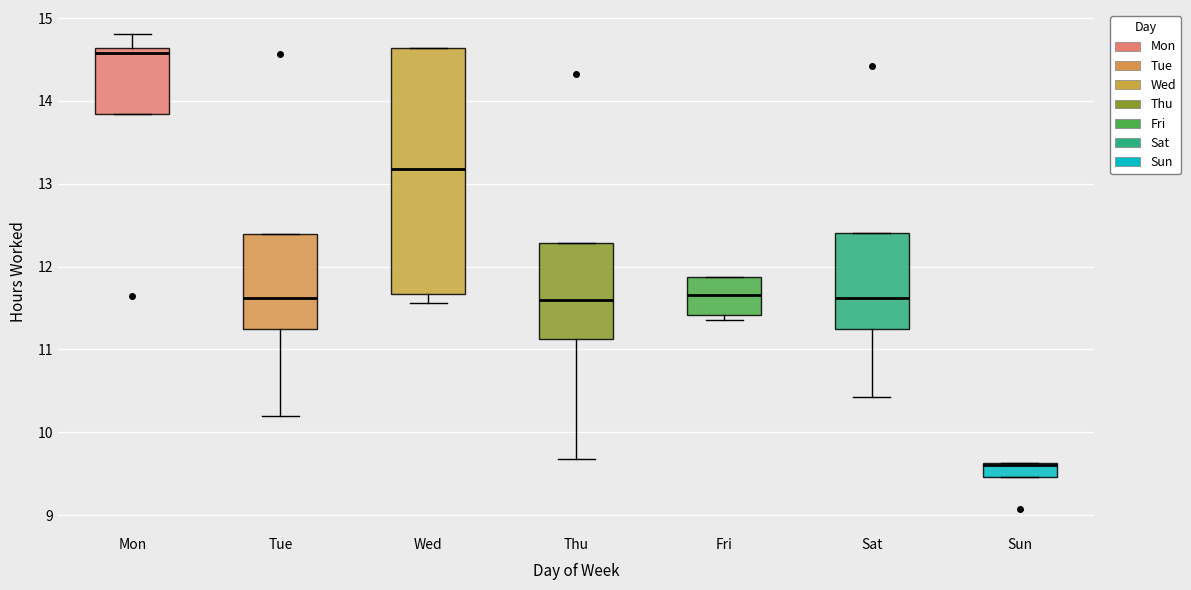

Reading left to right, transcribe this box plot: for each box, give where its median line is, the range the box spans, and where its two whiskers end, as read against the y-axis. The values are not printed on the chart, so give them approximately, as read against the axis.

Mon: median 14.6 (just below the box's upper edge), box 13.8 to 14.6, whiskers 13.8 to 14.8
Tue: median 11.6, box 11.2 to 12.4, whiskers 10.2 to 12.4
Wed: median 13.2, box 11.7 to 14.6, whiskers 11.6 to 14.6
Thu: median 11.6, box 11.1 to 12.3, whiskers 9.7 to 12.3
Fri: median 11.7, box 11.4 to 11.9, whiskers 11.4 (just below the box's lower edge) to 11.9
Sat: median 11.6, box 11.2 to 12.4, whiskers 10.4 to 12.4
Sun: median 9.6 (drawn on the box's upper edge), box 9.5 to 9.6, whiskers 9.5 to 9.6